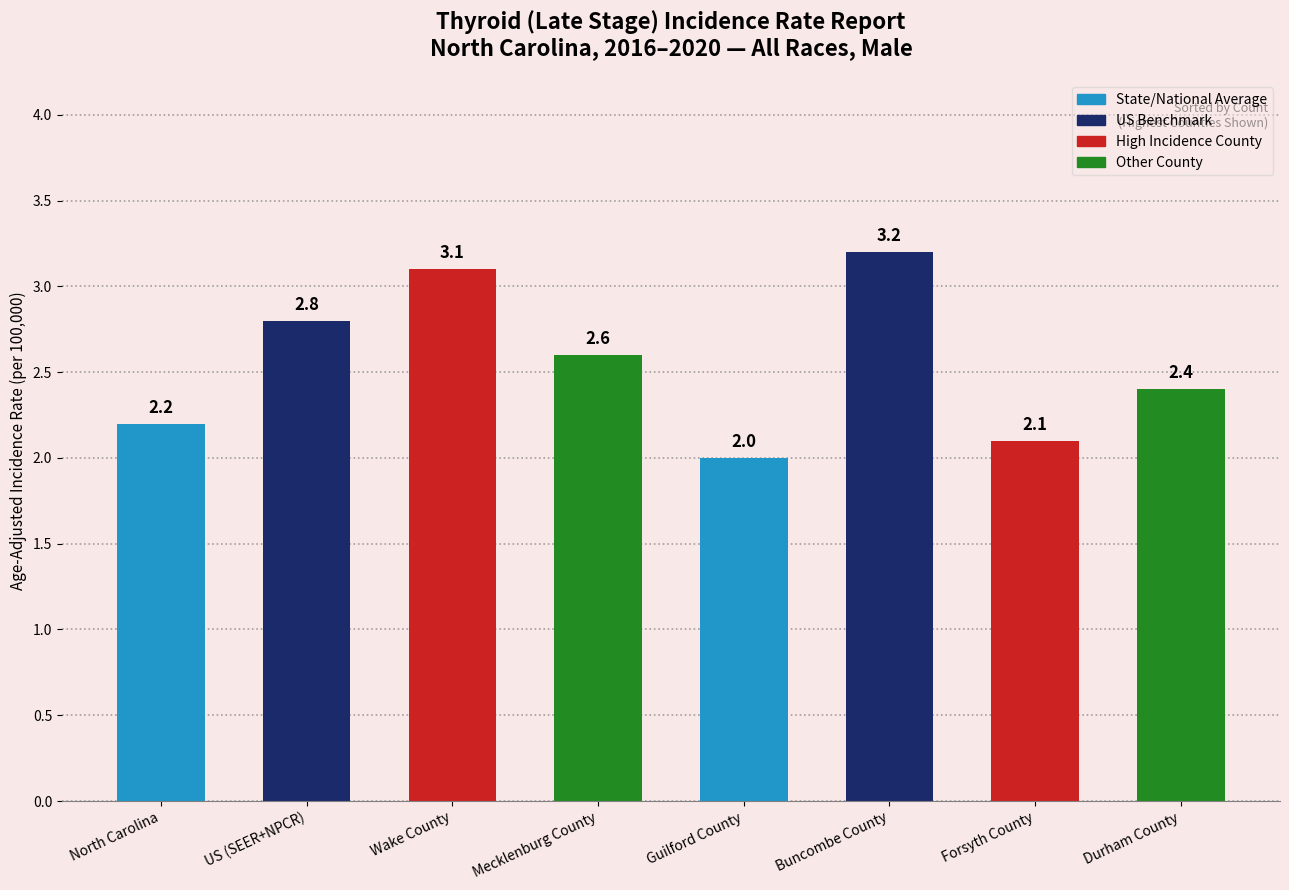

Does the chart contain any negative values?

No